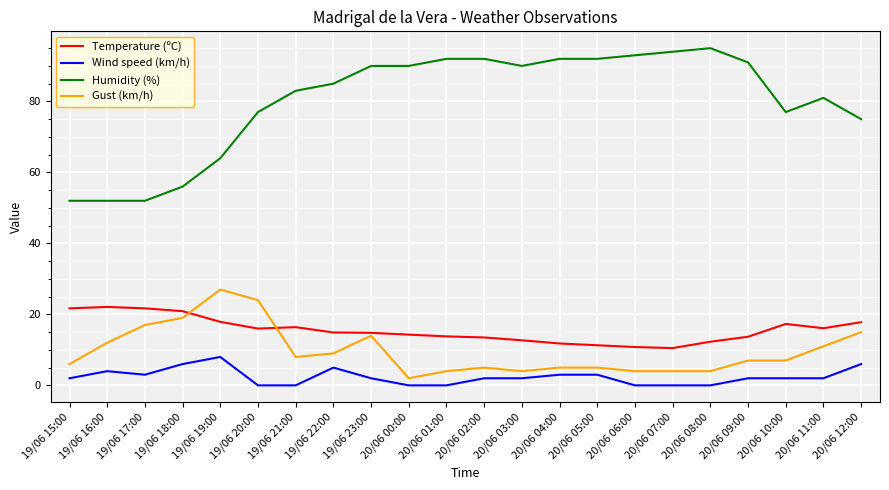

What is the total value across all series at 19/06 18:00?

101.9